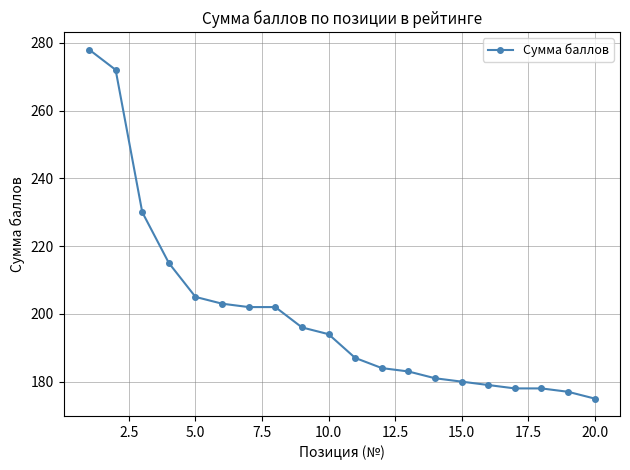

What is the value of the 20th point from the left?

175